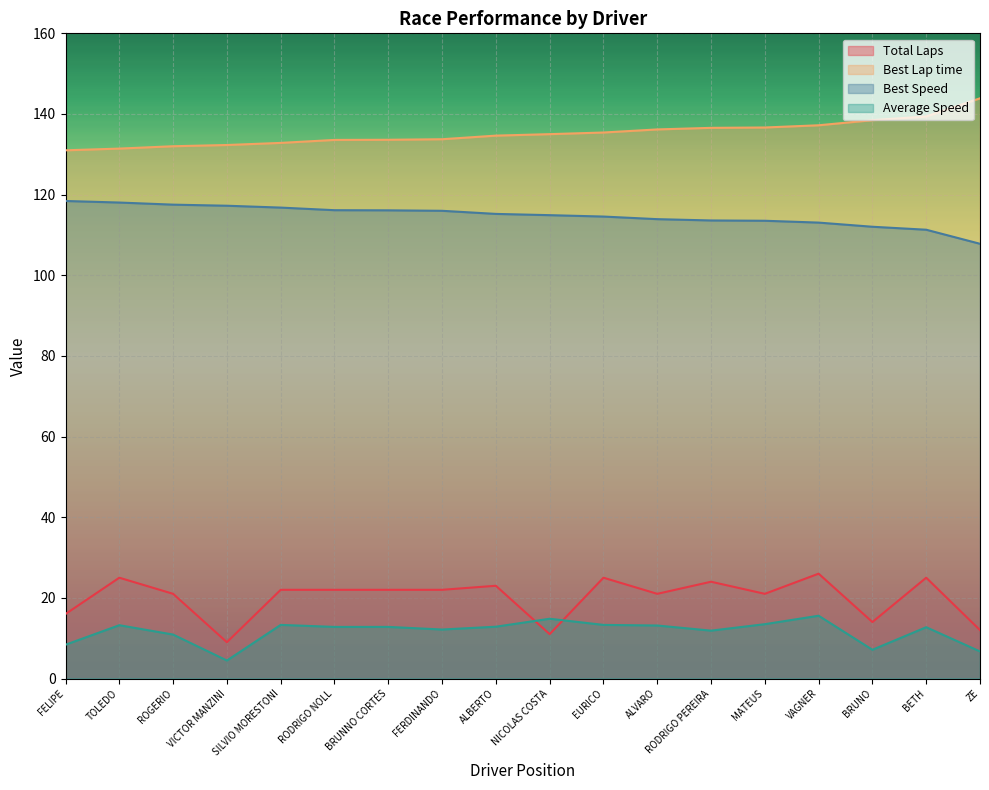

True or false: Best Speed and Best Lap time cross at least once.

False